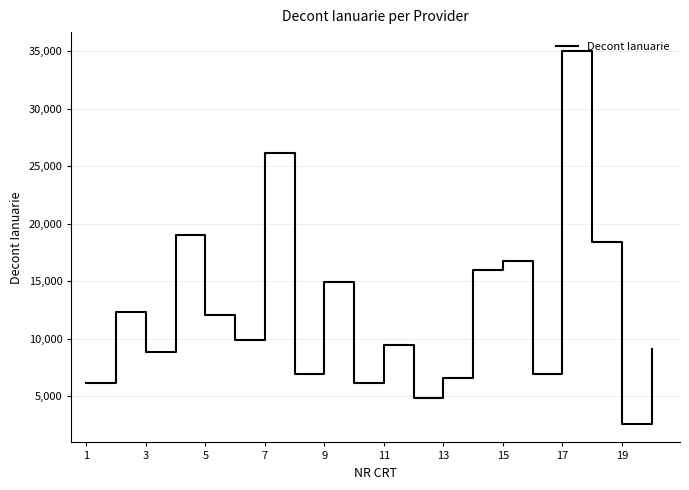

What is the maximum value shown in the chart?

35056.0